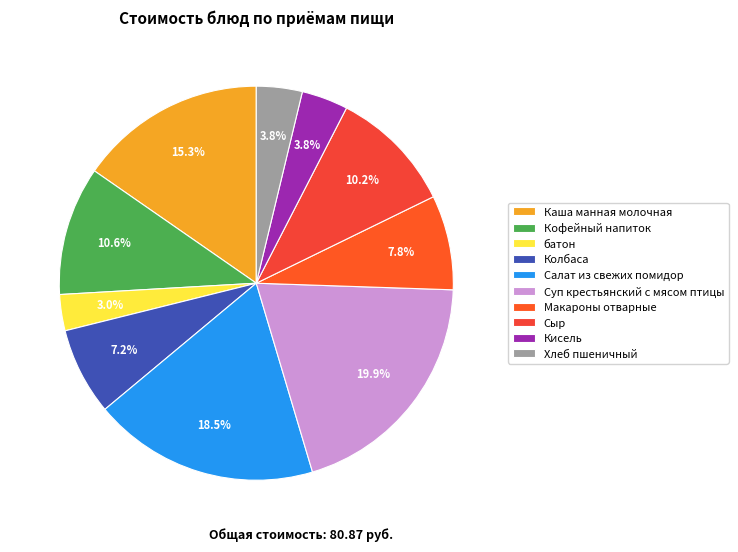

Do Хлеб пшеничный and Колбаса together represent more than half of the pie?

No